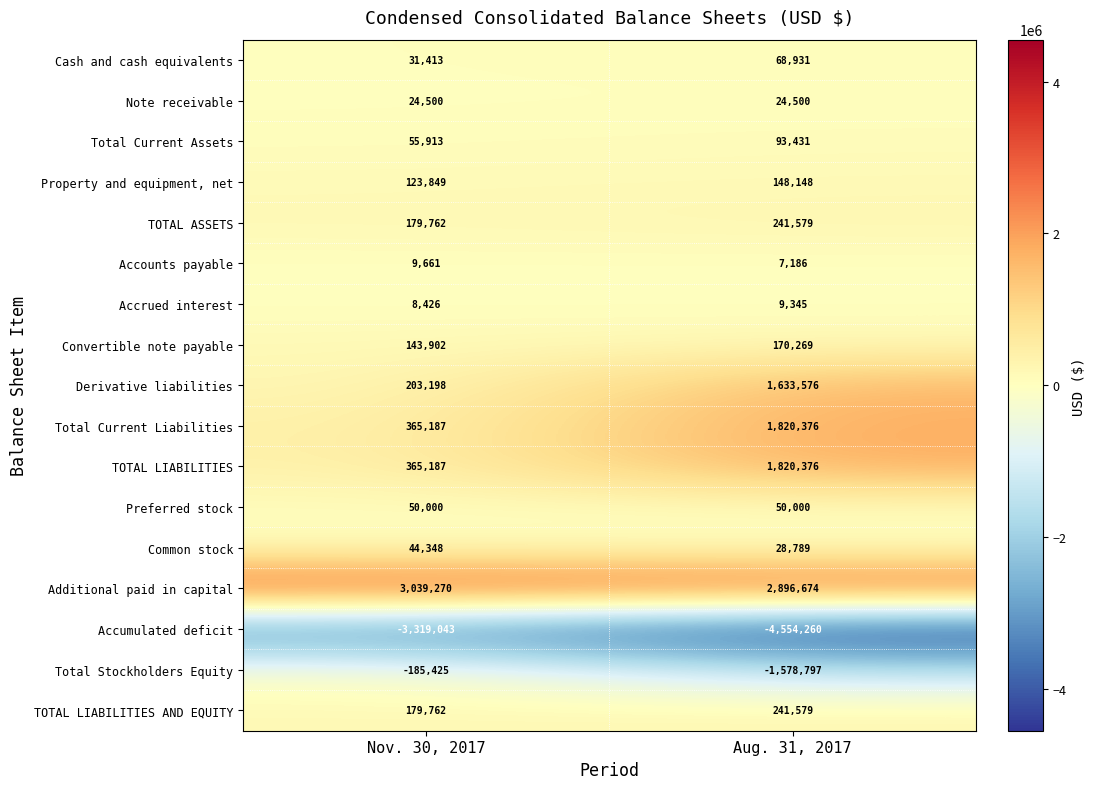

What is the sum of the Convertible note payable values at Aug. 31, 2017 and Nov. 30, 2017?

314171